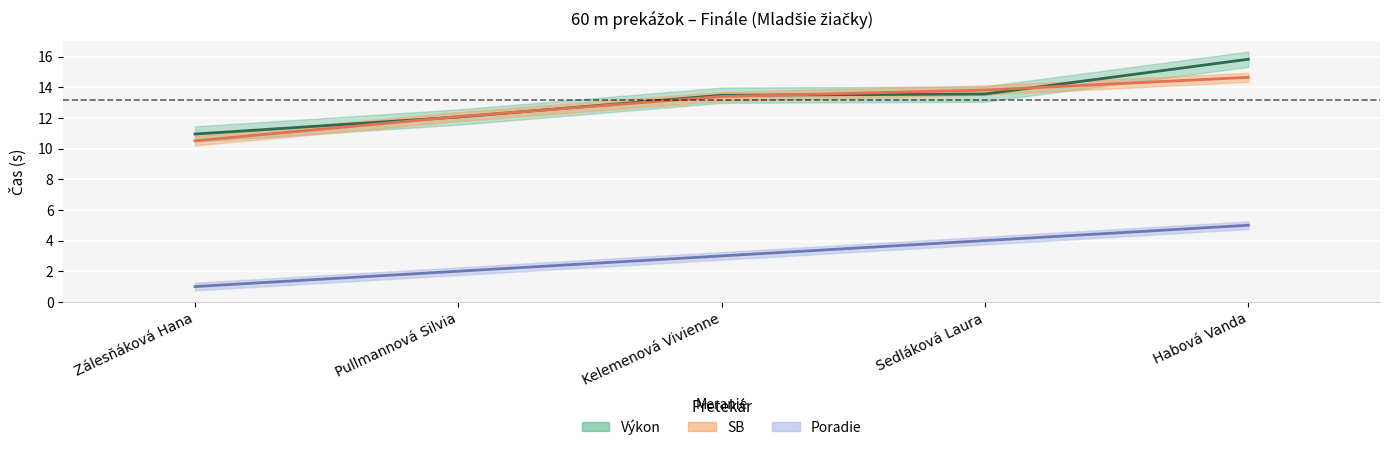

Which series changed the most between Pullmannová Silvia and Kelemenová Vivienne?

Výkon